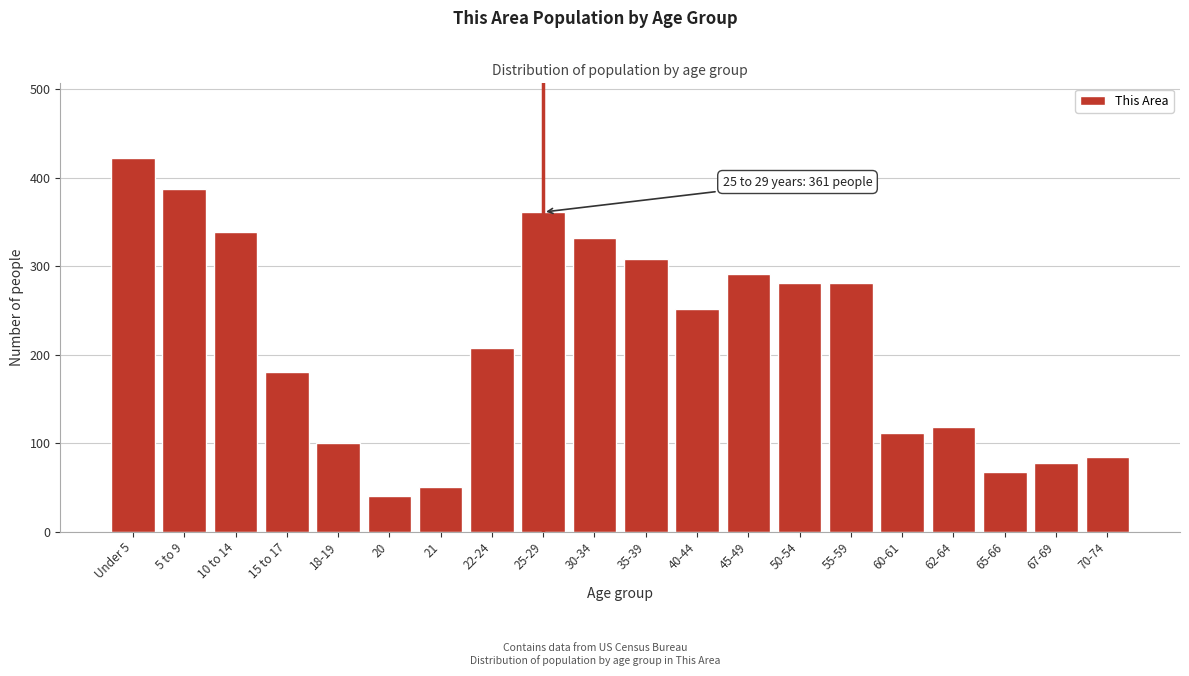

Reading left to right, list all the values displayed in this chart.

422	387	338	180	100	40	50	207	361	332	308	251	291	281	281	112	118	67	78	84